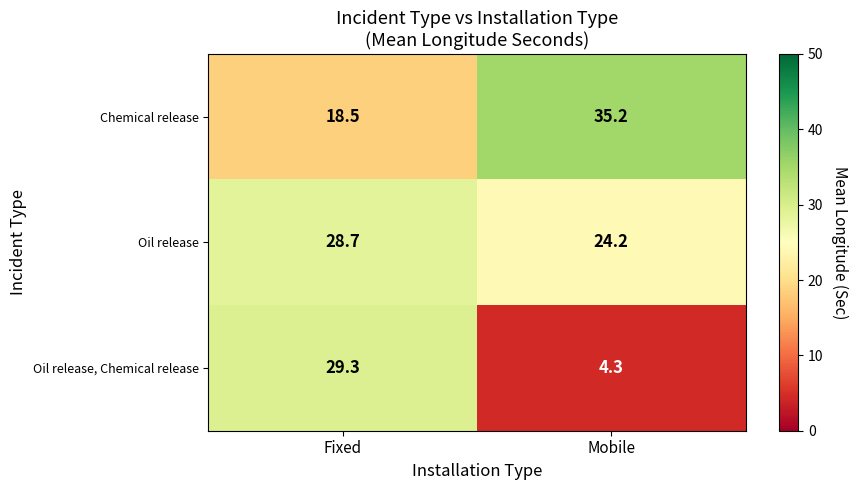

Rank the series by their maximum value, from lowest to highest.

Oil release, Oil release, Chemical release, Chemical release